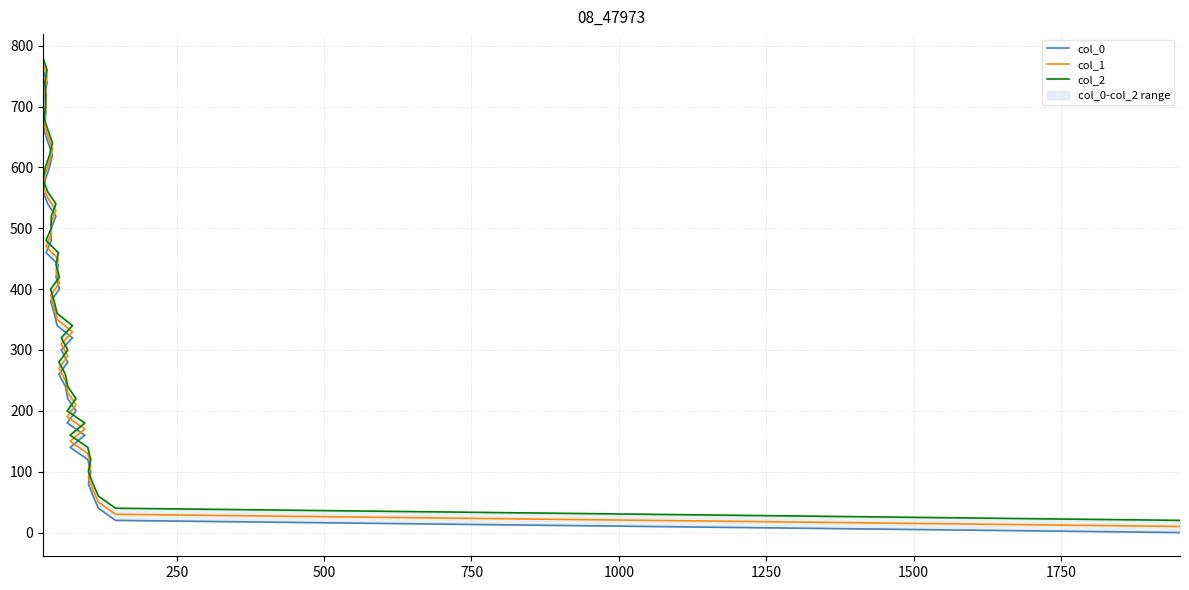

The col_0 series shows 18 at 1000. True or false?

False